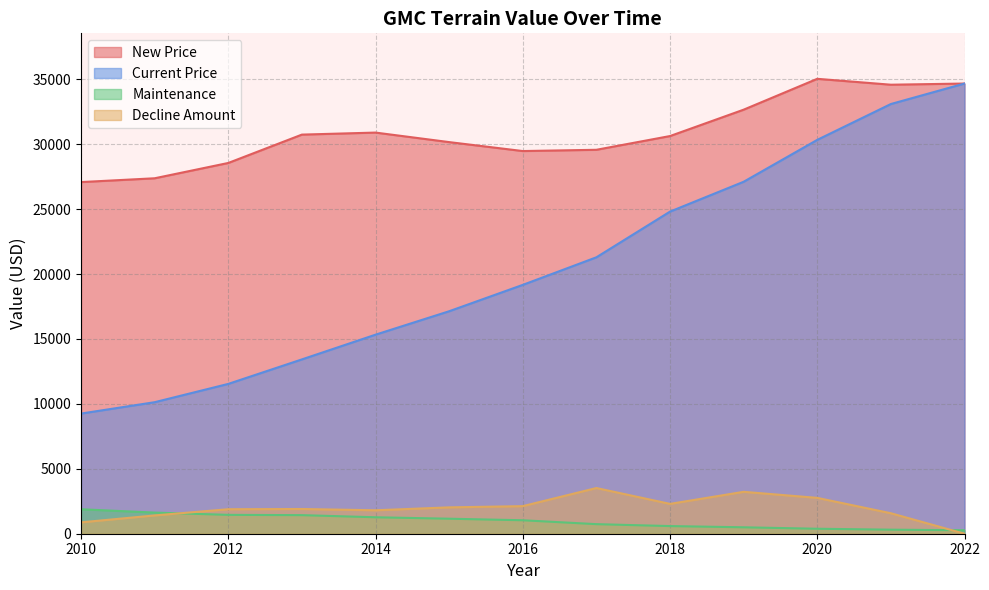

Where do Decline Amount and Maintenance first cross each other?

2011 and 2012